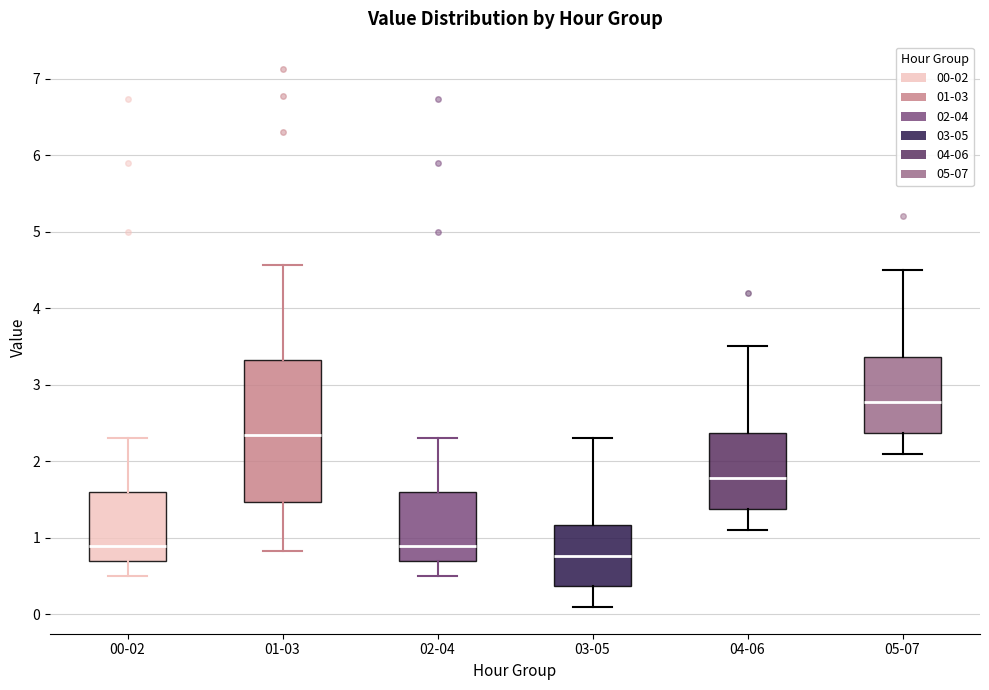

Which box is the tallest, from its lower edge to its upper edge?

01-03